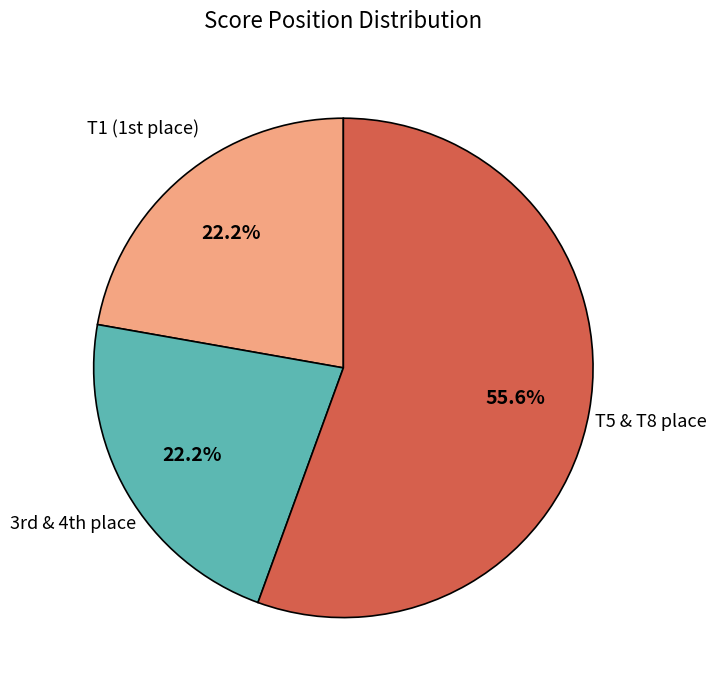

Is there any slice that represents more than half of the pie?

Yes